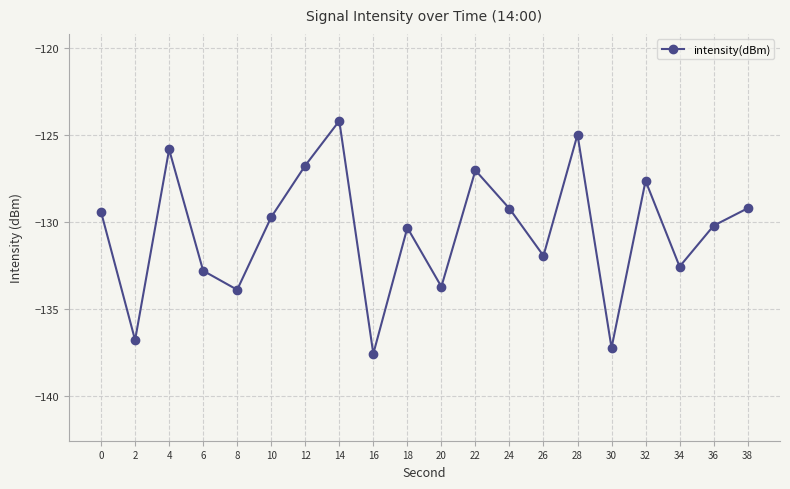

At which category does the data reach its first local valley?

2